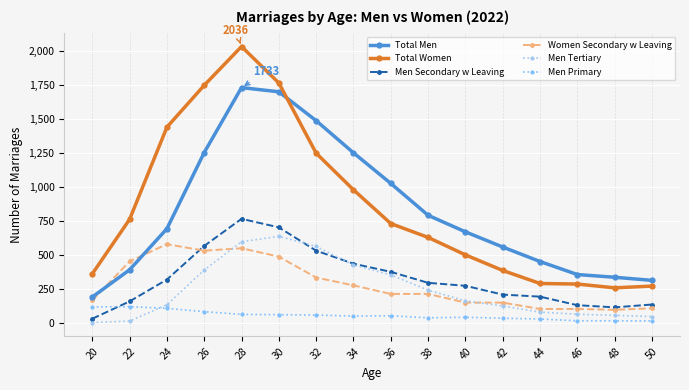

Between 34 and 36, which series saw the biggest shift?

Total Women